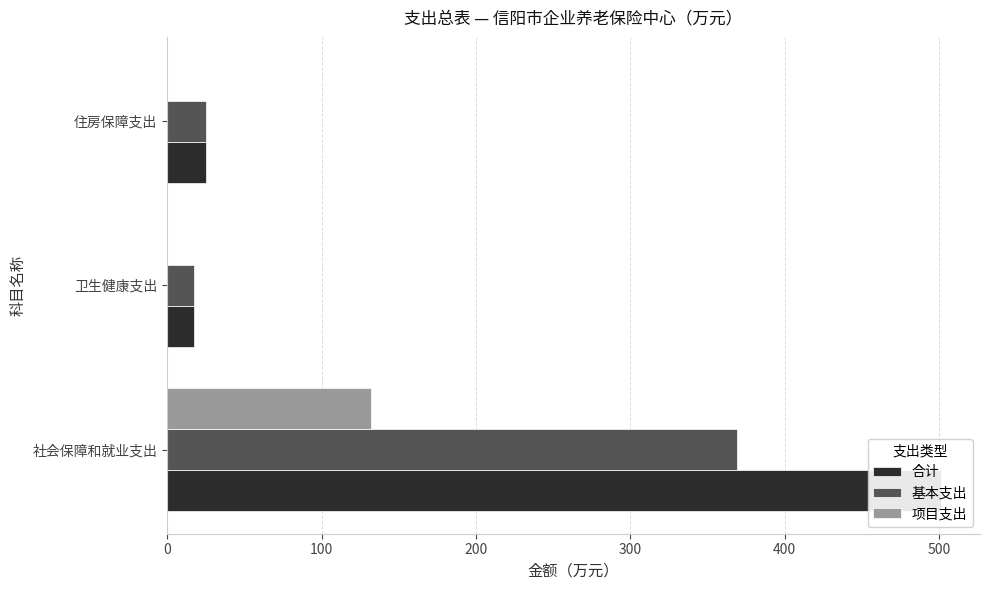

What is the maximum value for 项目支出?

132.3